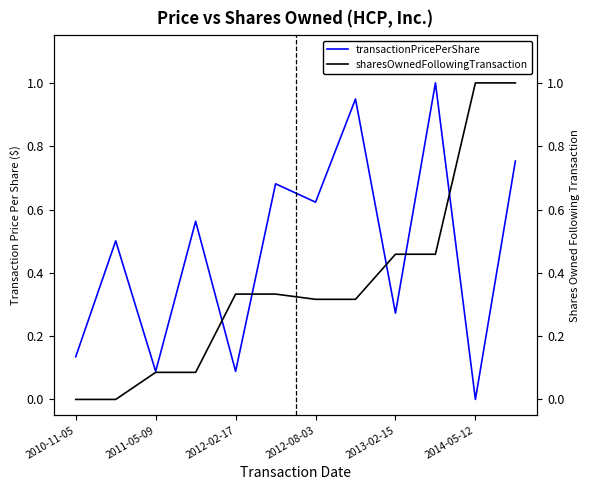

Which series has the largest total across all categories?

transactionPricePerShare